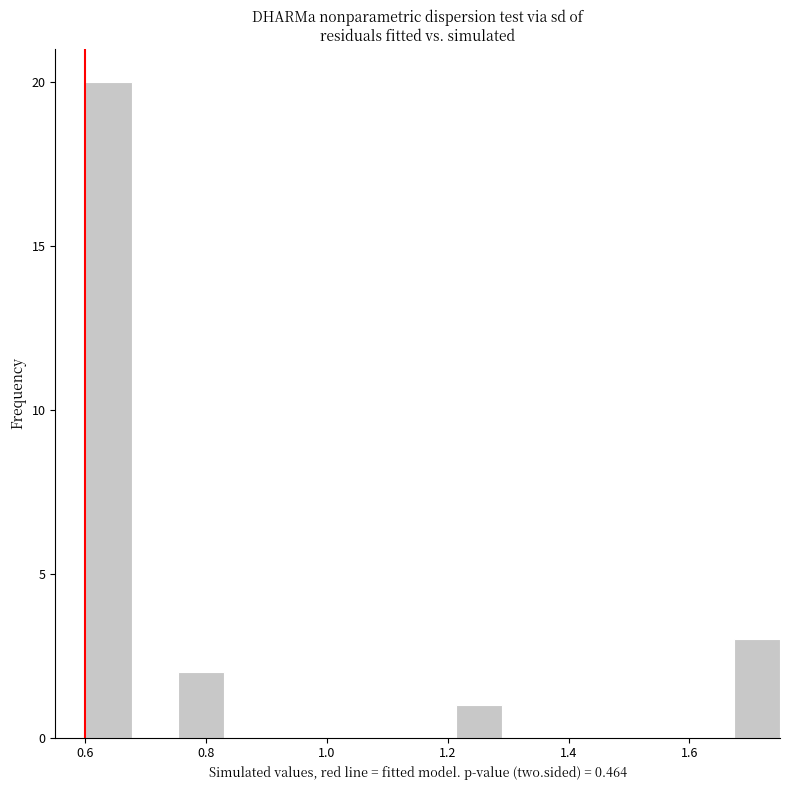

Read against the x-axis, roughly where is the centre of the tallest bar?

0.64